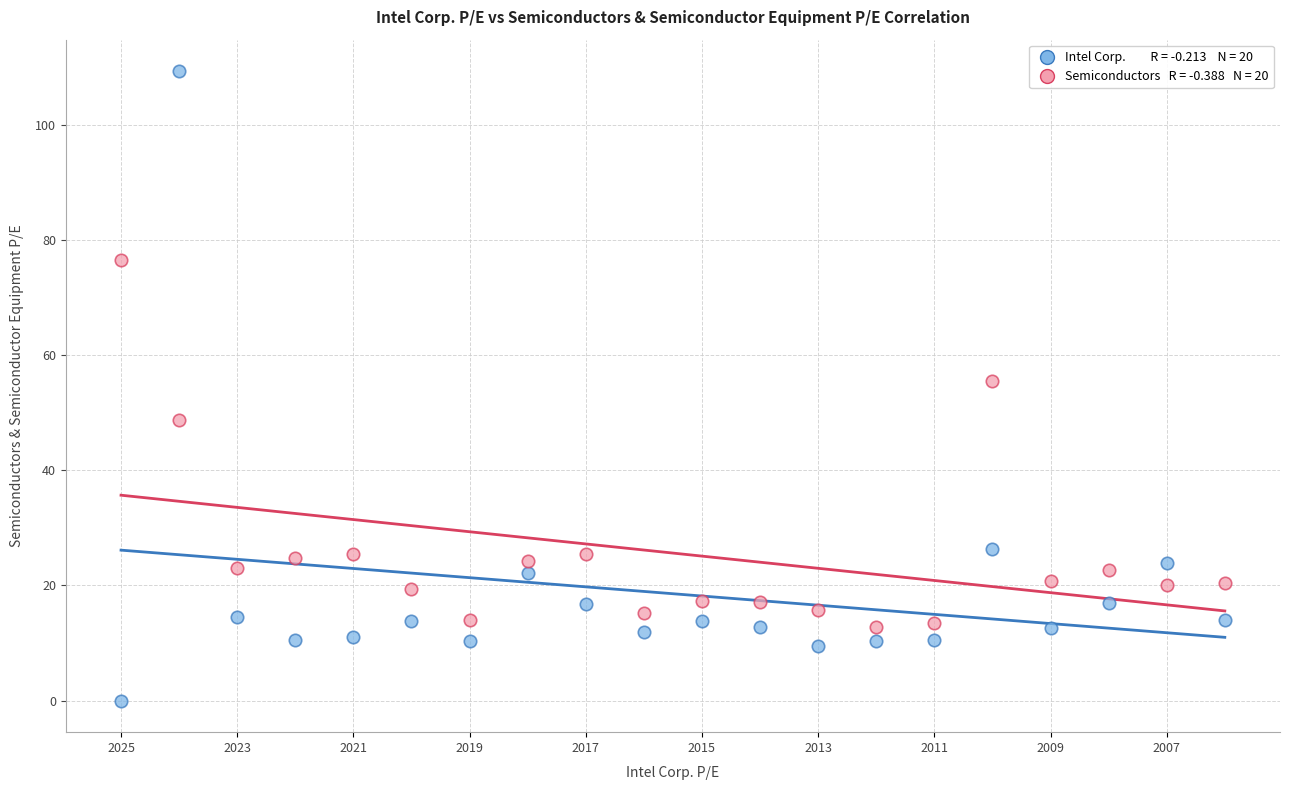

Across all data points, what is the range of Y values (max minus min)?

109.3